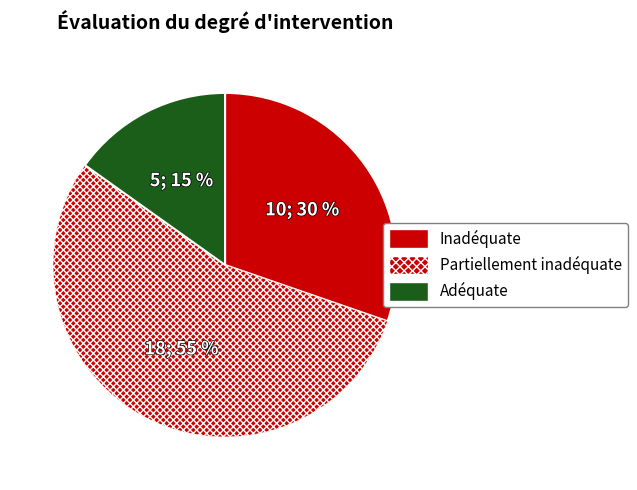

How many segments does this pie chart have?

3